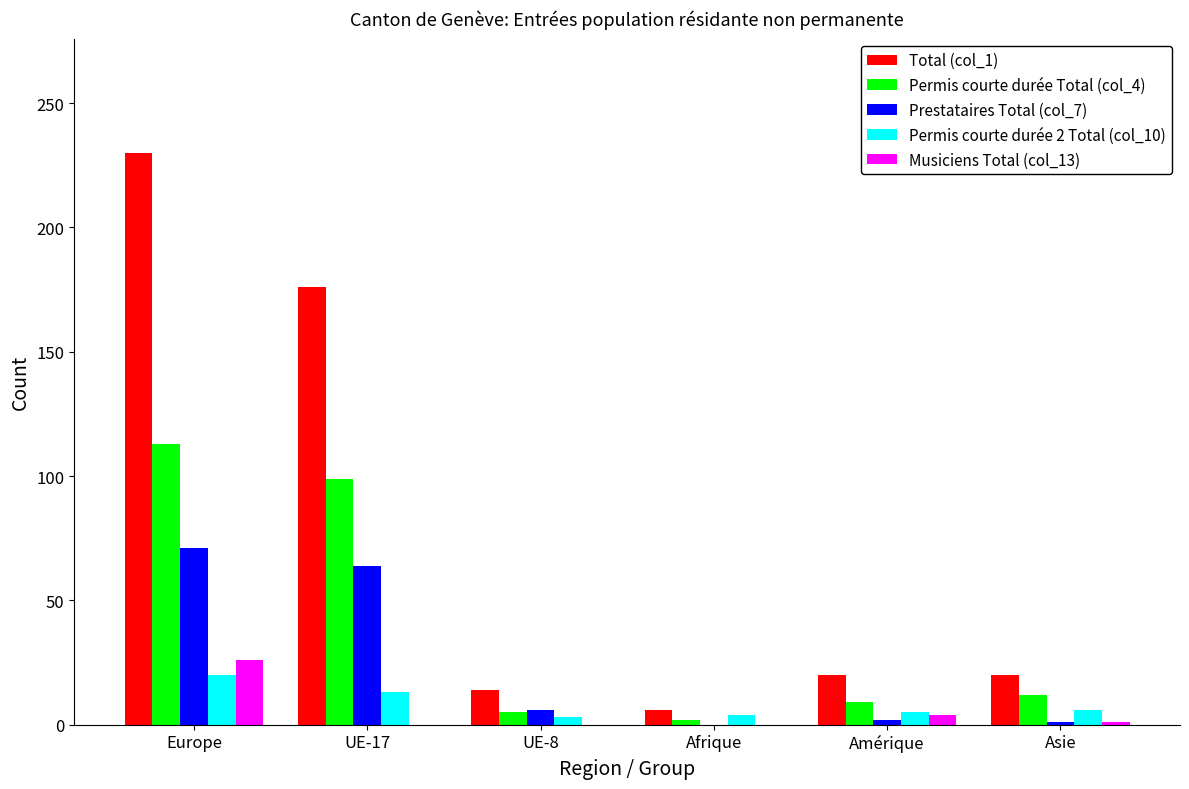

Which series has the largest total across all categories?

Total (col_1)